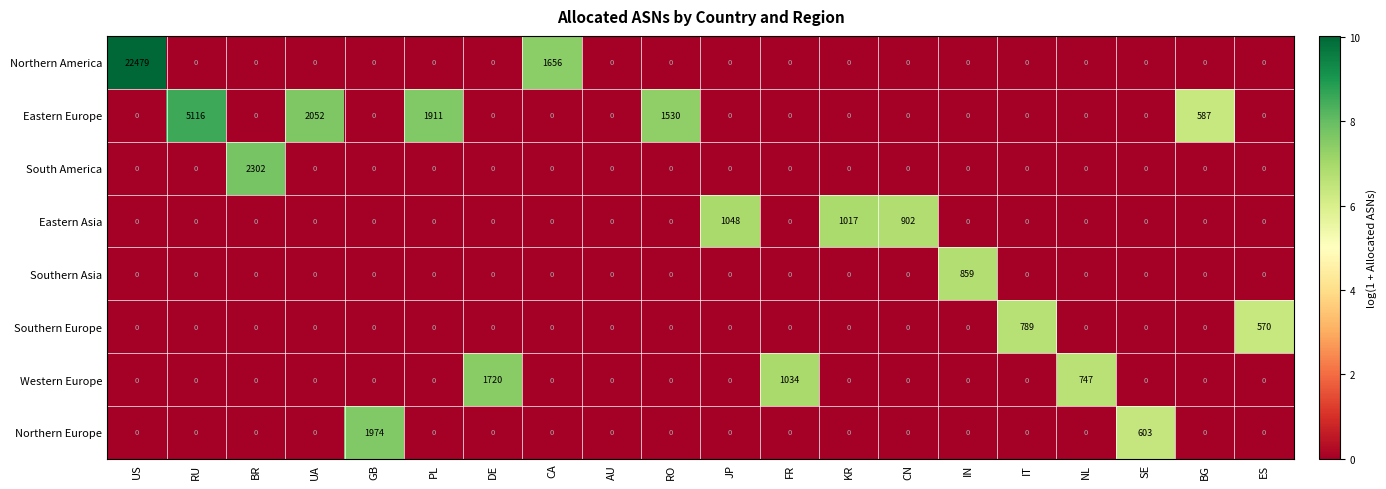

Which category has the highest value in the Eastern Asia series?

JP